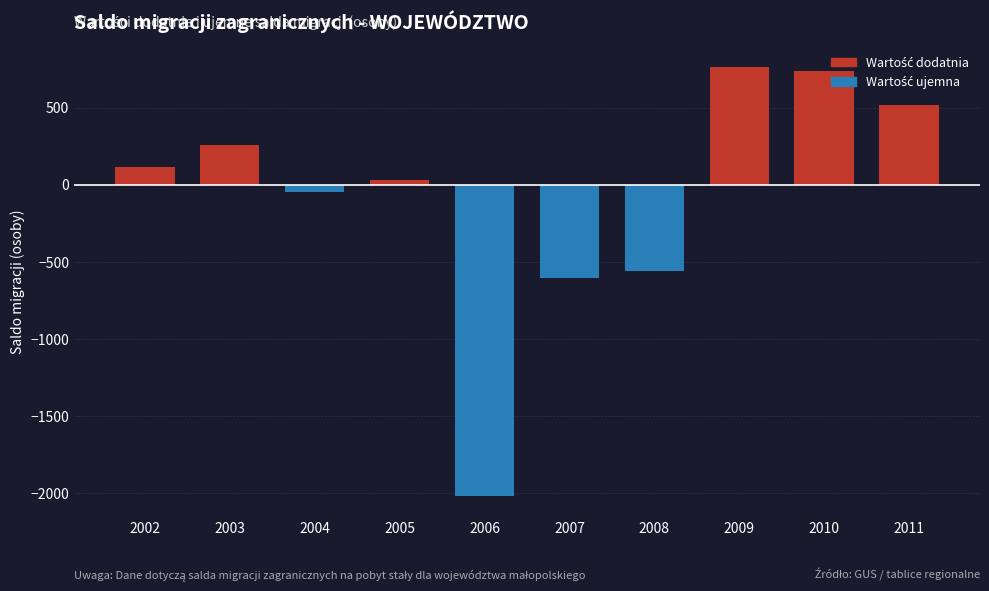

True or false: the data shows 226 at 2010.

False